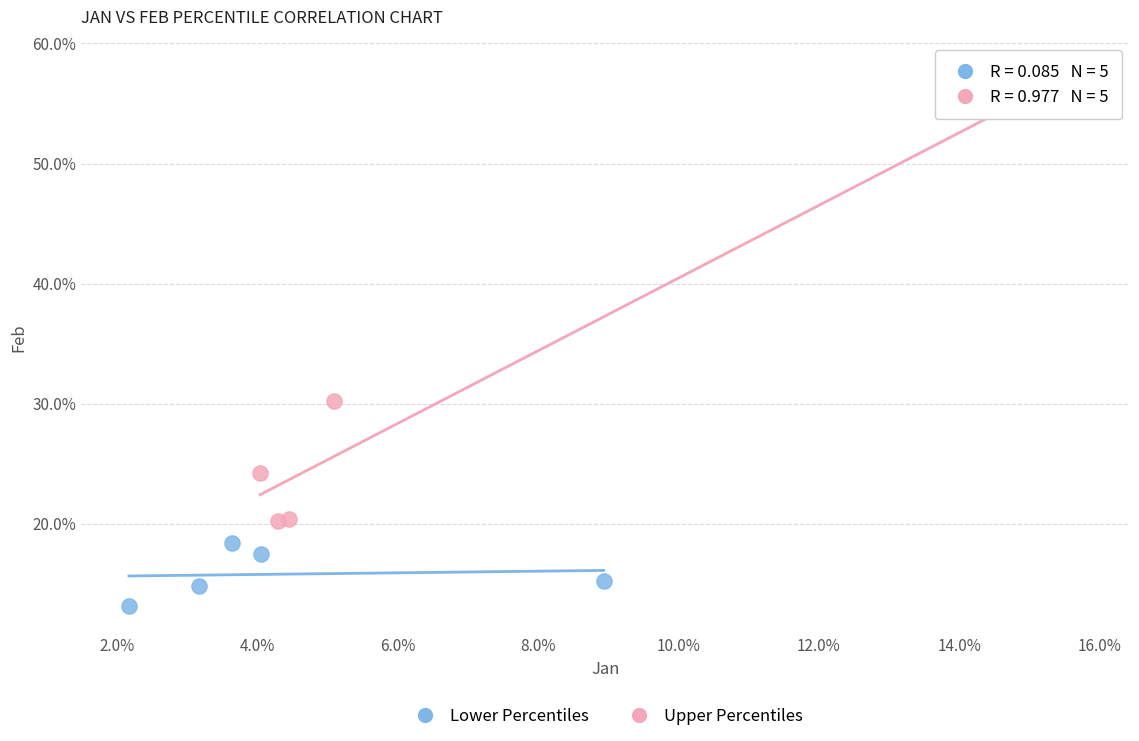

Which series has the widest spread of Y values?

Upper Percentiles